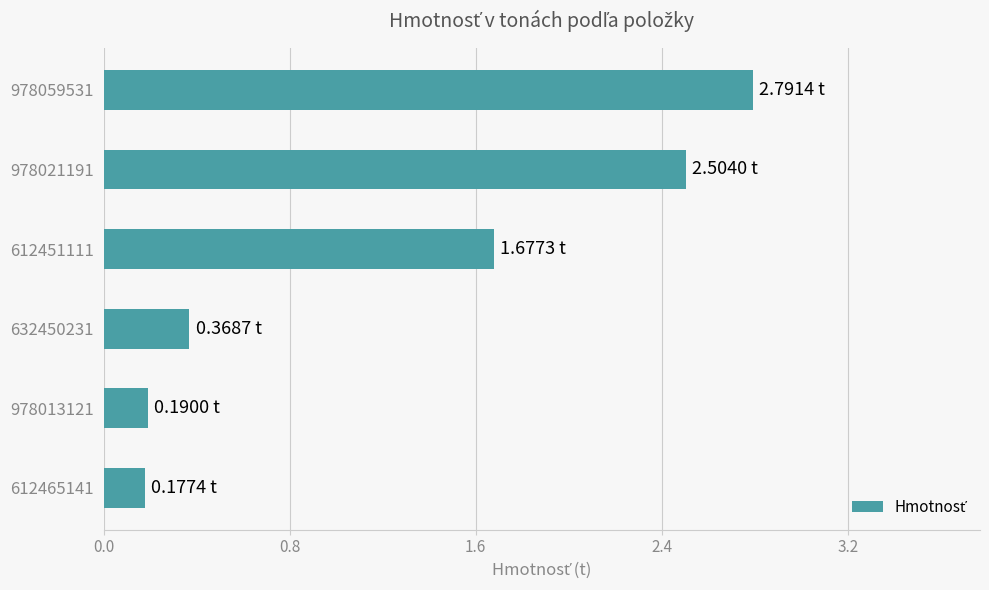

What is the smallest value displayed?

0.2